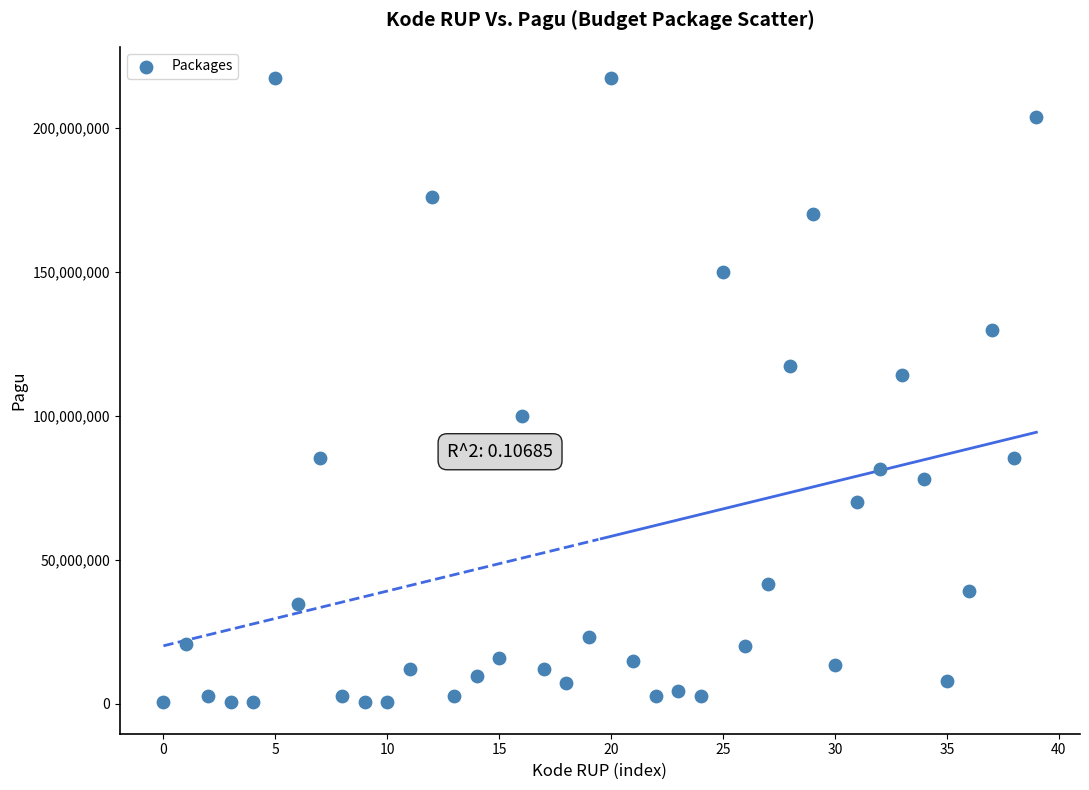

What is the range of Y values (max minus min)?

216860000